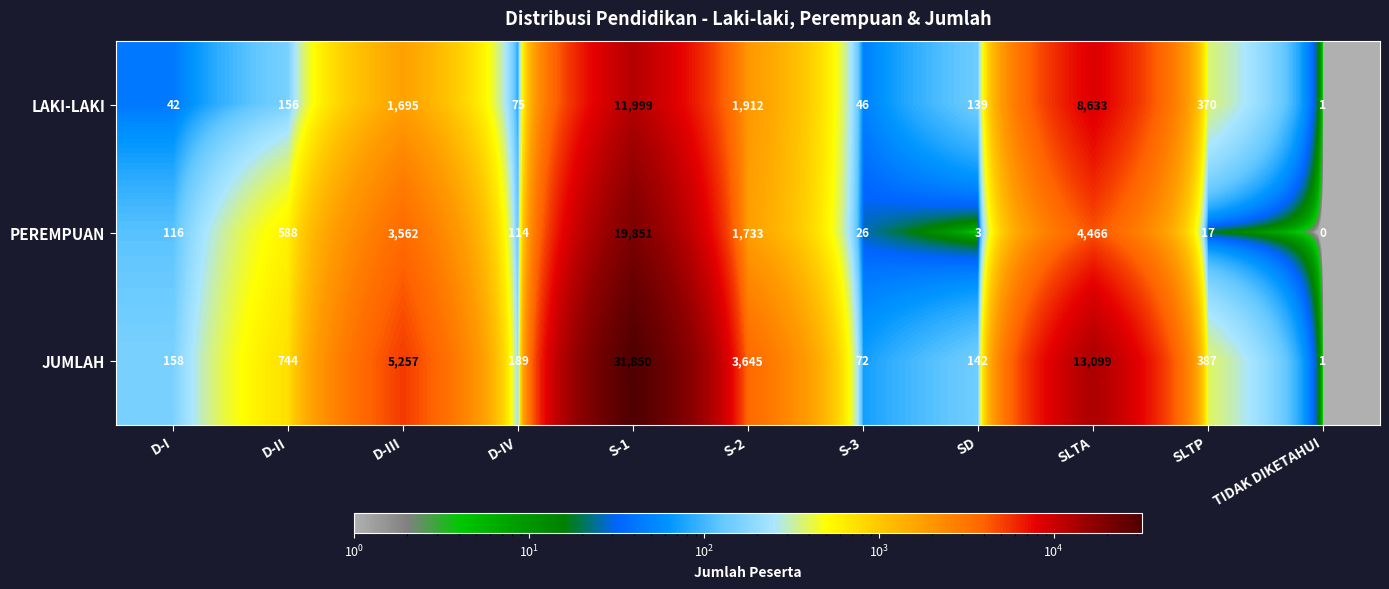

True or false: PEREMPUAN has a value of 290 at D-II.

False